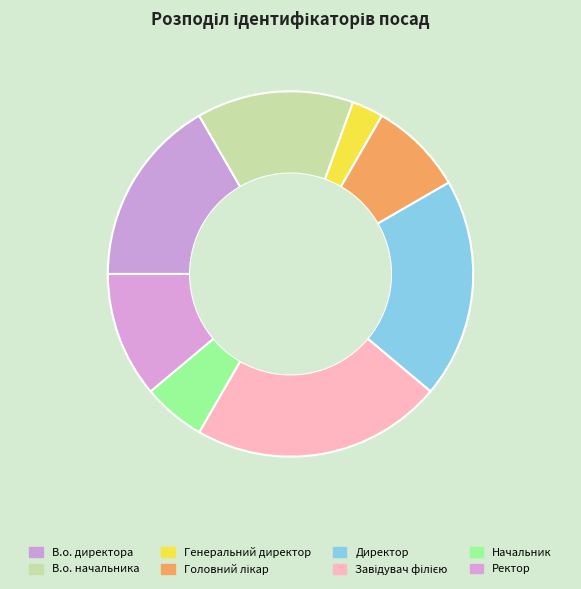

What is the change in value from Генеральний директор to Начальник?

+1